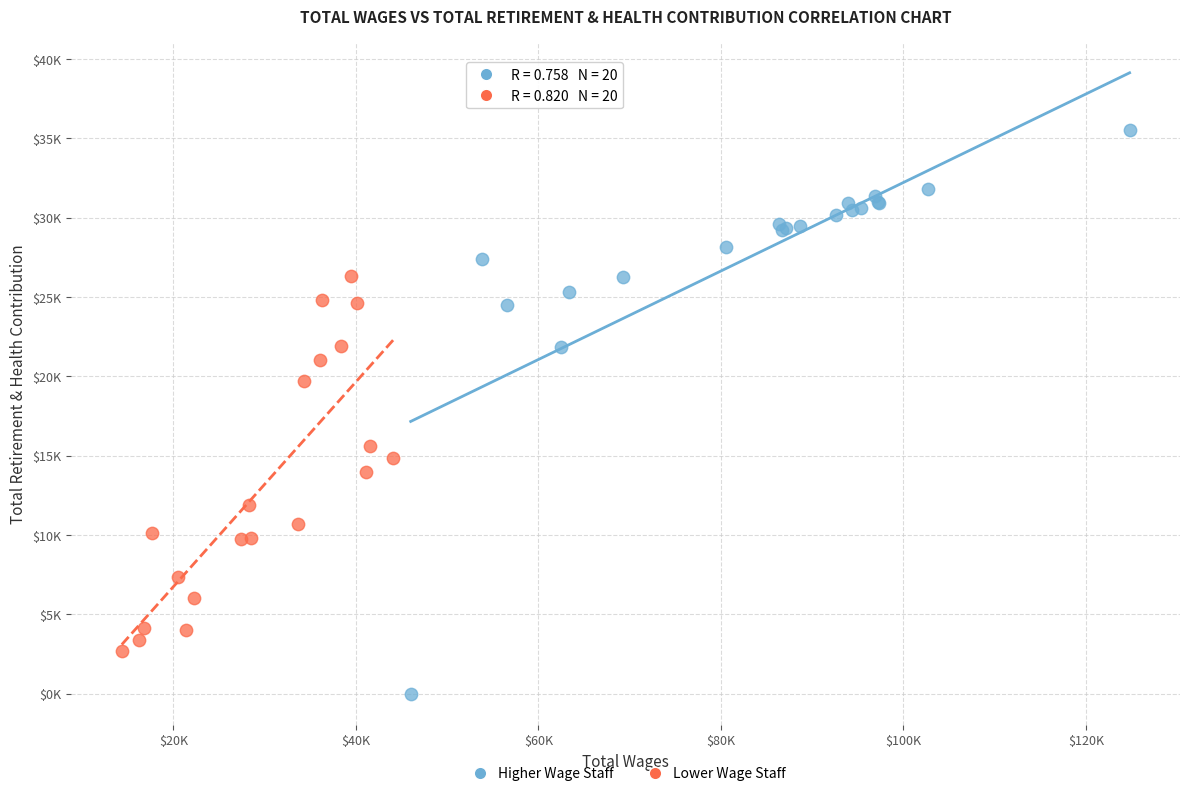

Which series has the widest spread of Y values?

Higher Wage Staff